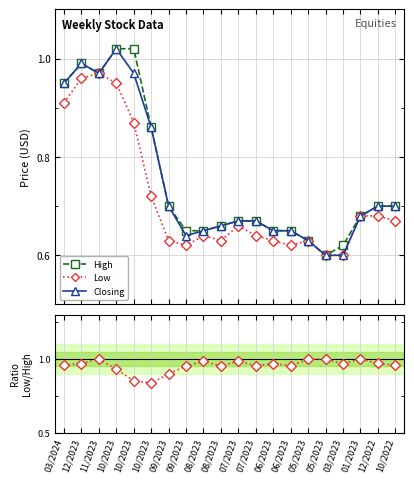

What is the label of the 12th point from the left?

07/2023